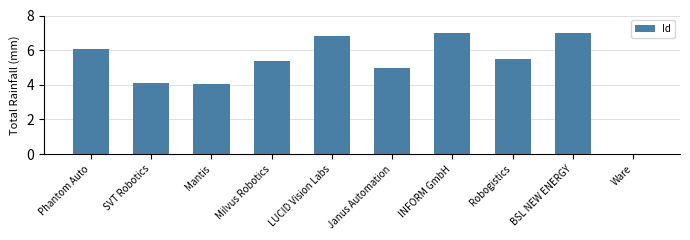

Which has a higher value, LUCID Vision Labs or Robogistics?

LUCID Vision Labs